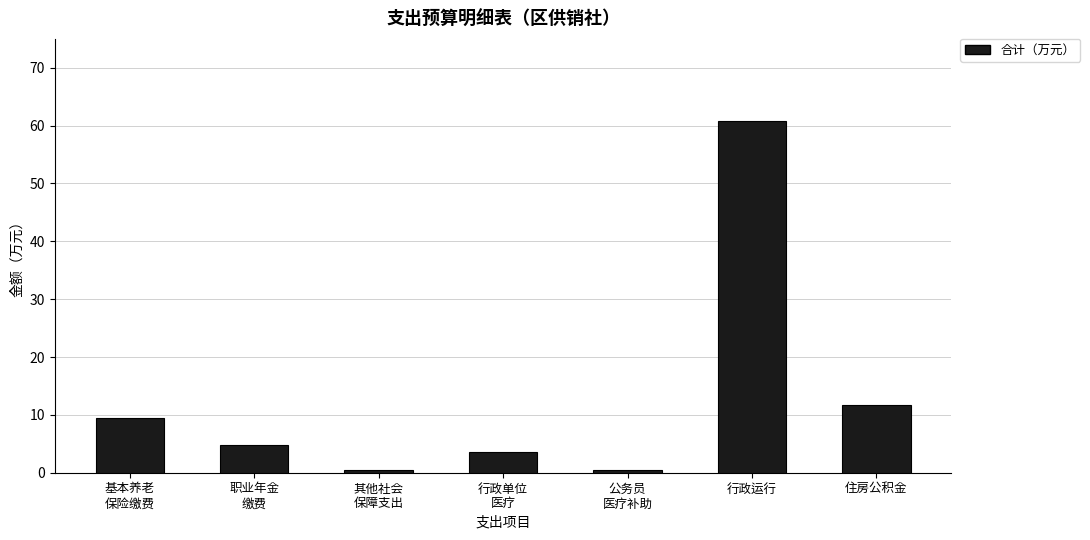

What is the label of the 7th bar from the right?

基本养老
保险缴费